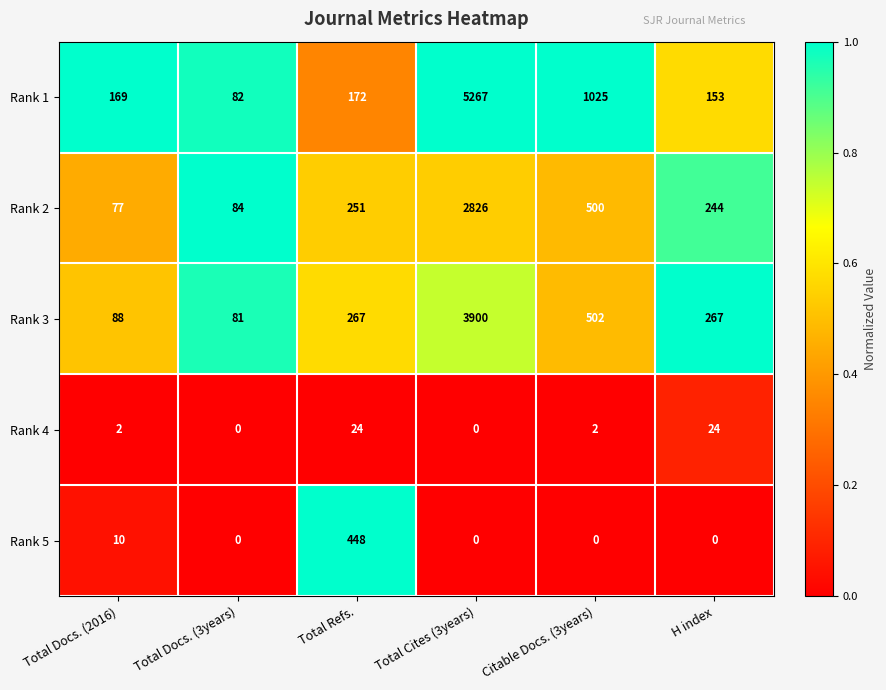

Rank the series by their maximum value, from highest to lowest.

Rank 1, Rank 3, Rank 2, Rank 5, Rank 4